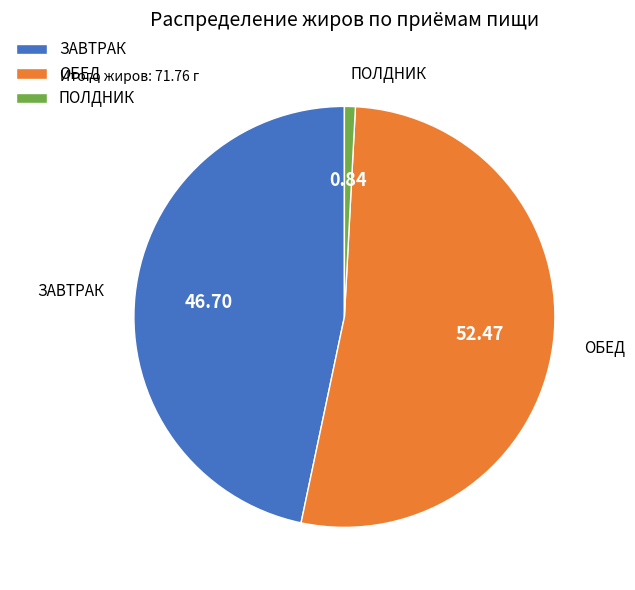

Is ПОЛДНИК the majority of the pie?

No